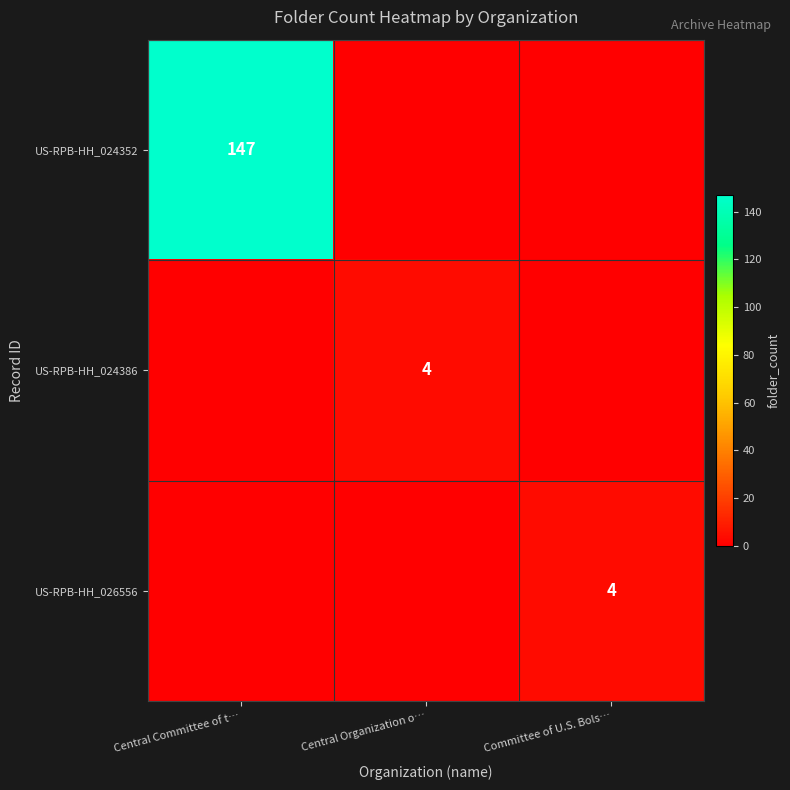

The value of US-RPB-HH_024386 at Central Organization o… is 4. True or false?

True